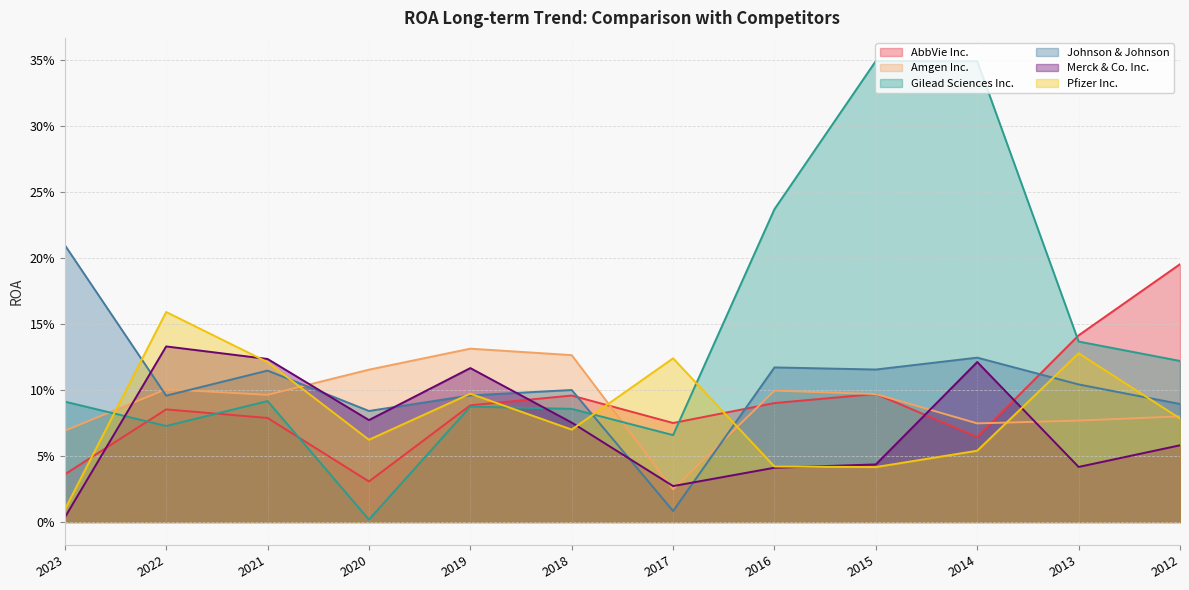

Which category has the highest value across all series?

2015